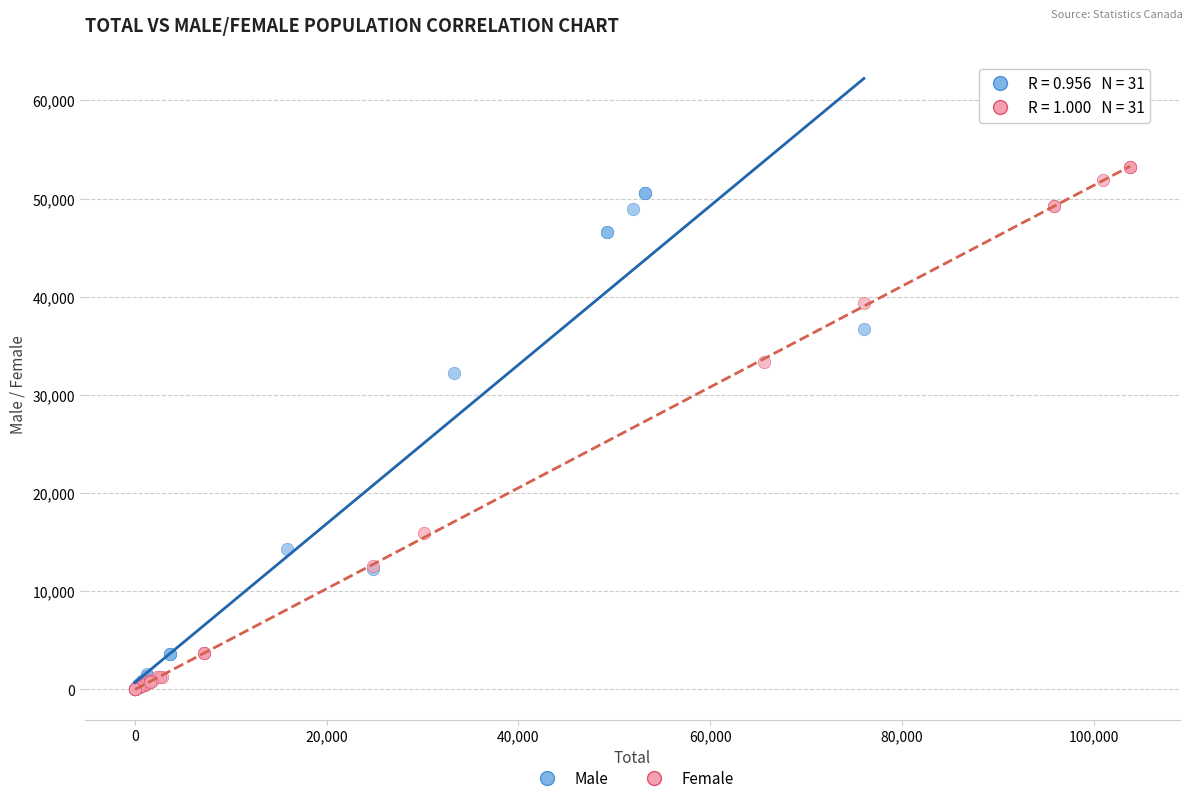

What are all the series names shown in the legend?

Male, Female